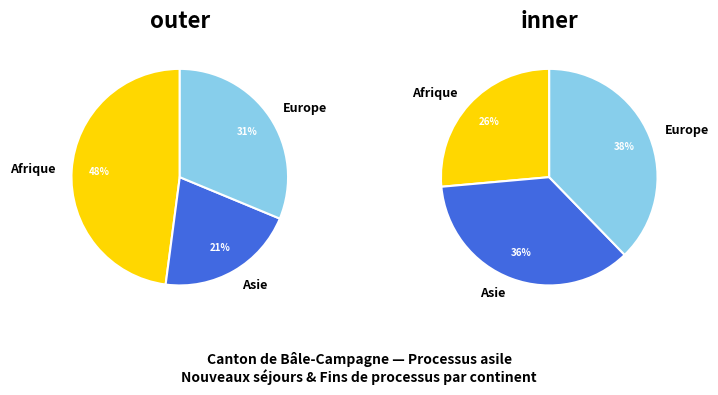

Does Asie account for over 50% of the chart?

No